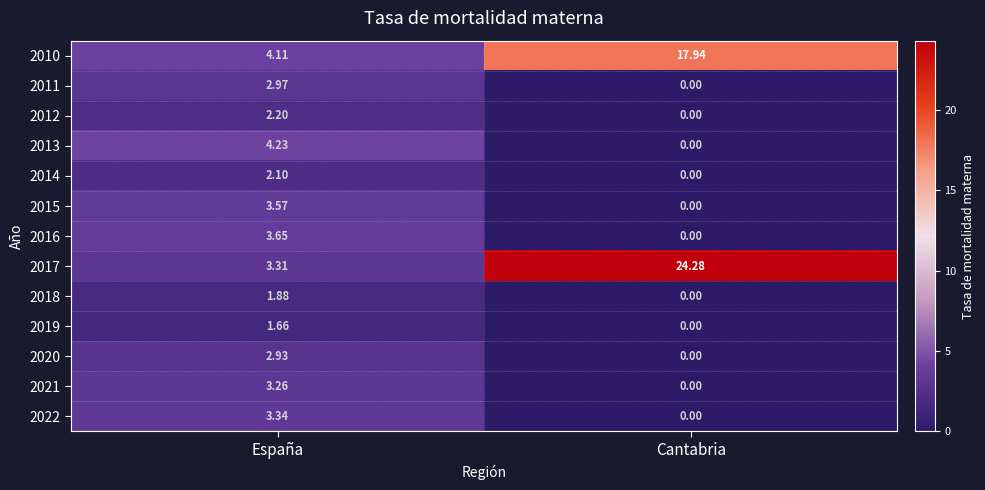

Where does the 2017 series first go above 24?

Cantabria